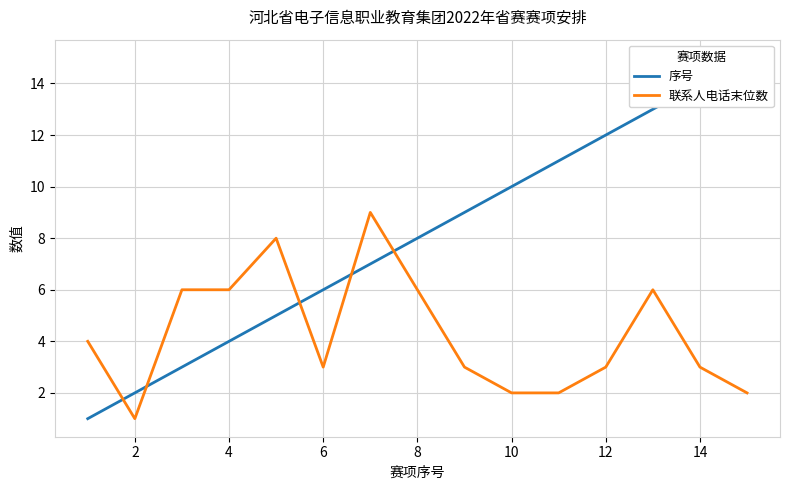

What is the difference between the second highest and second lowest values in the 联系人电话末位数 series?

6